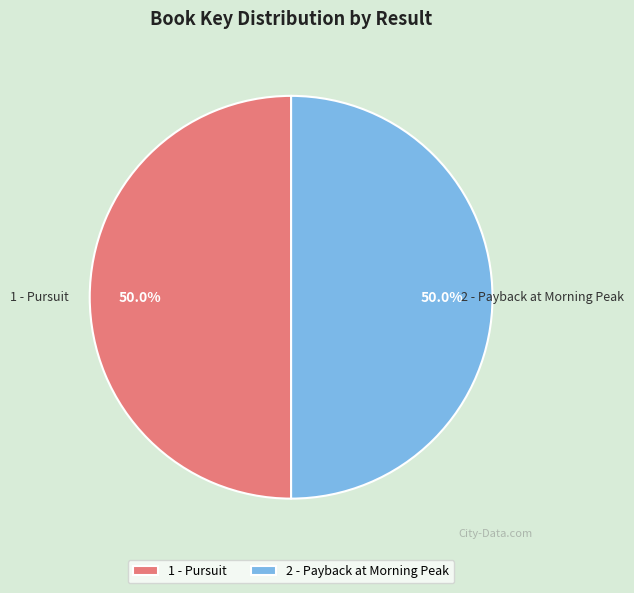

What is the total percentage of 2 - Payback at Morning Peak and 1 - Pursuit?

100.0%